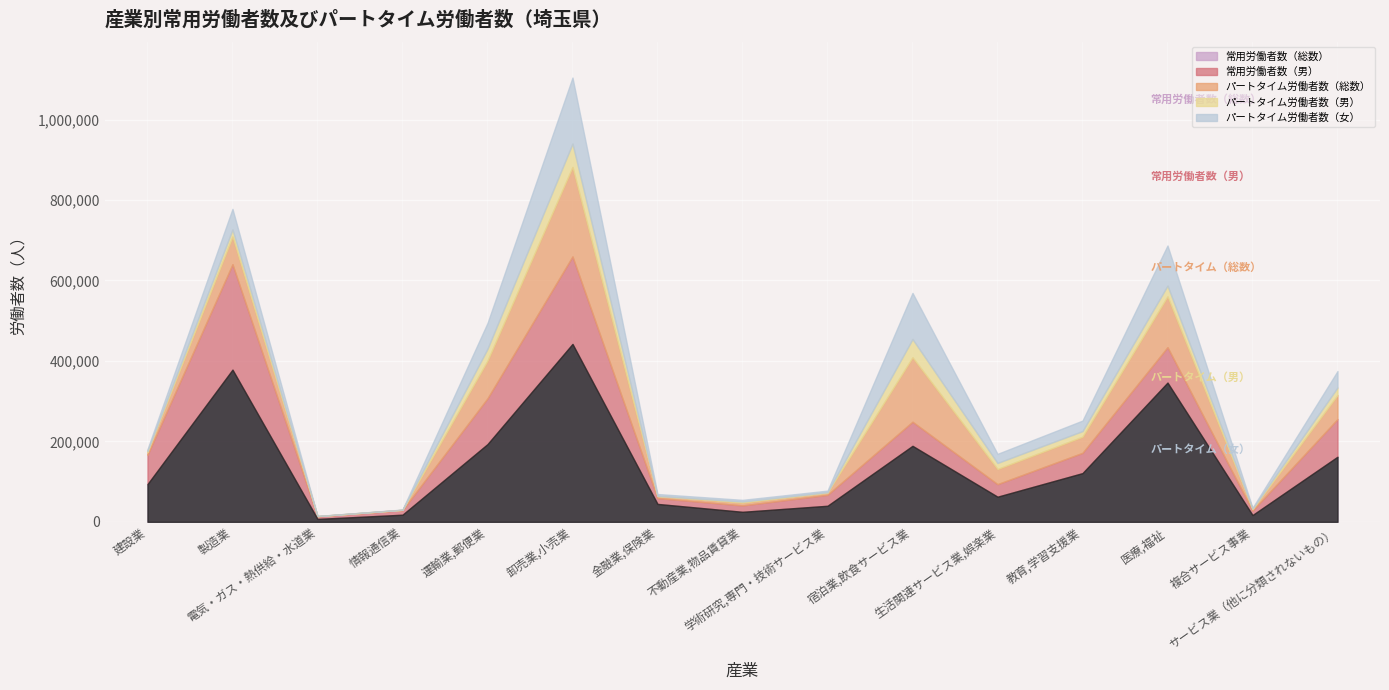

Where do パートタイム労働者数（女） and パートタイム労働者数（男） first cross each other?

製造業 and 電気・ガス・熱供給・水道業